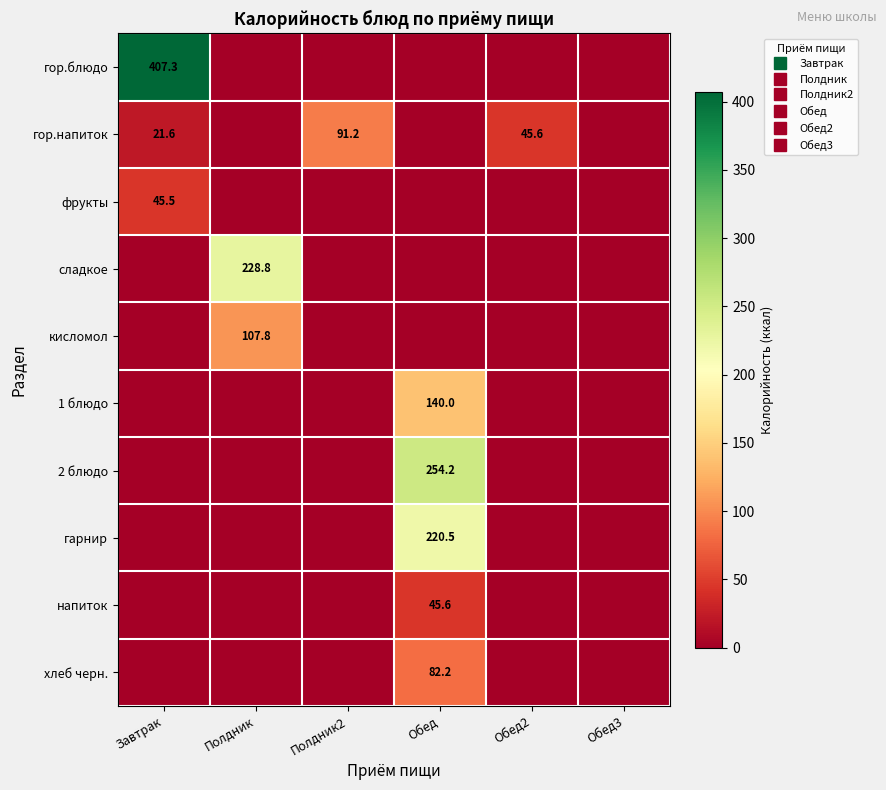

Rank the categories by сладкое value from lowest to highest.

Завтрак, Полдник2, Обед, Обед2, Обед3, Полдник